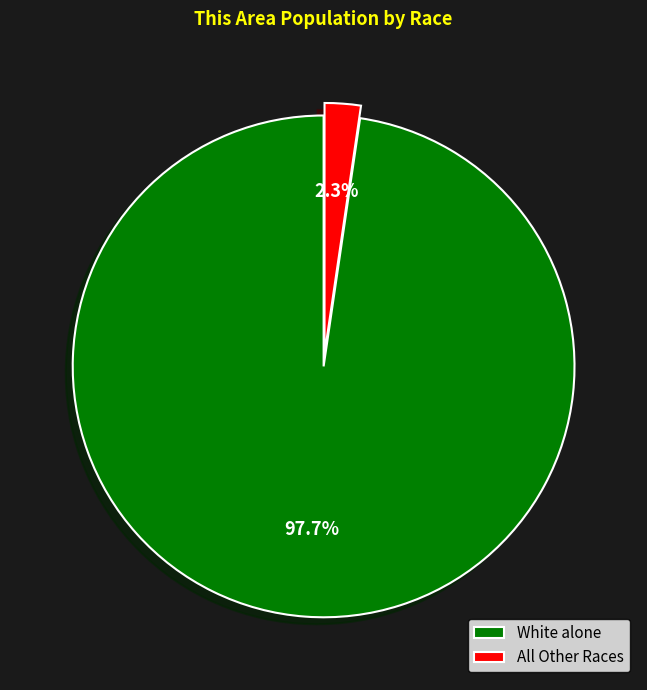

Combined, what portion of the pie is White alone and All Other Races?

100.0%